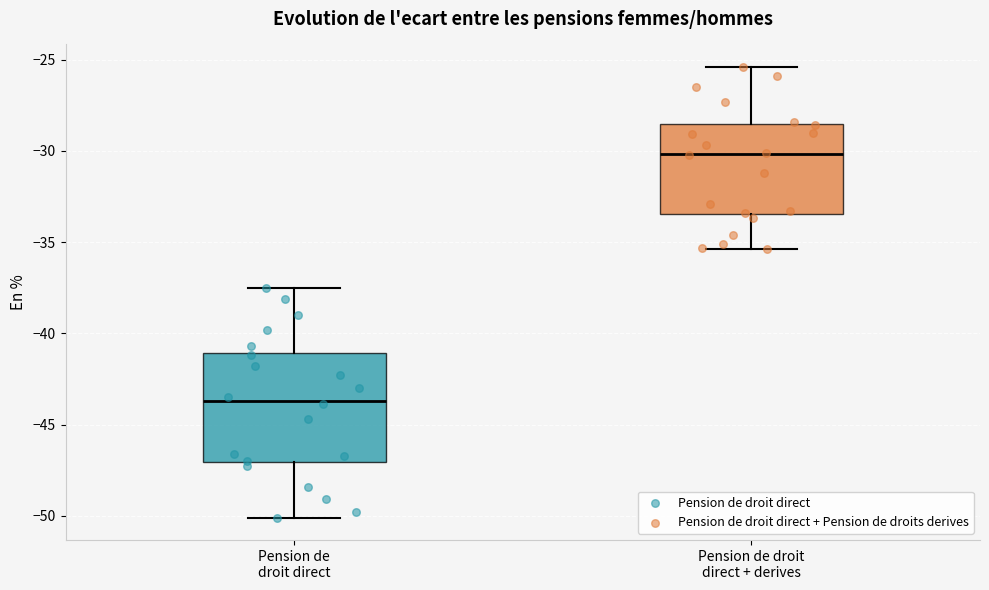

Which box is the tallest, from its lower edge to its upper edge?

Pension de droit direct